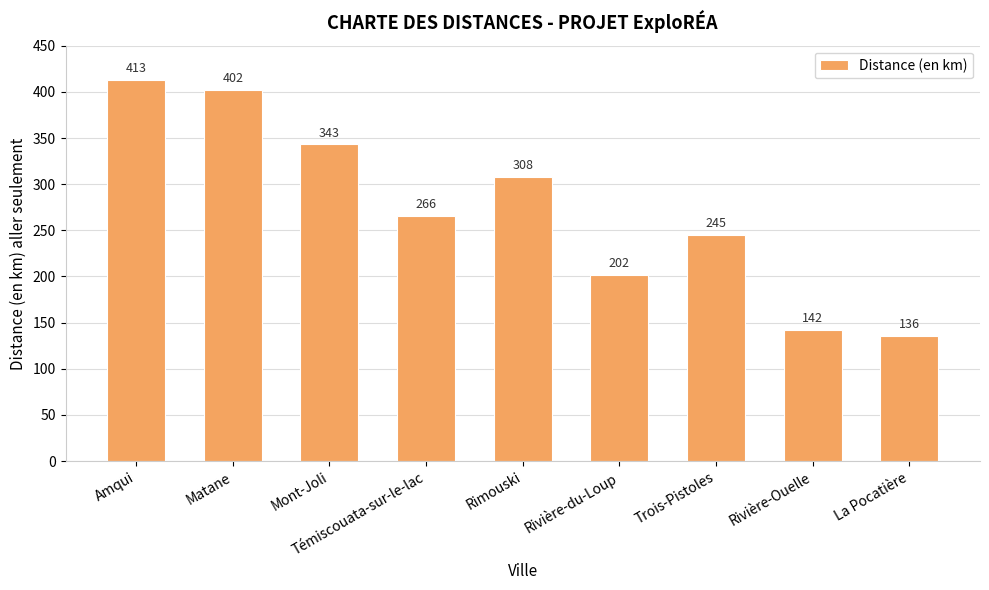

What is the difference between the maximum and second lowest values?

271